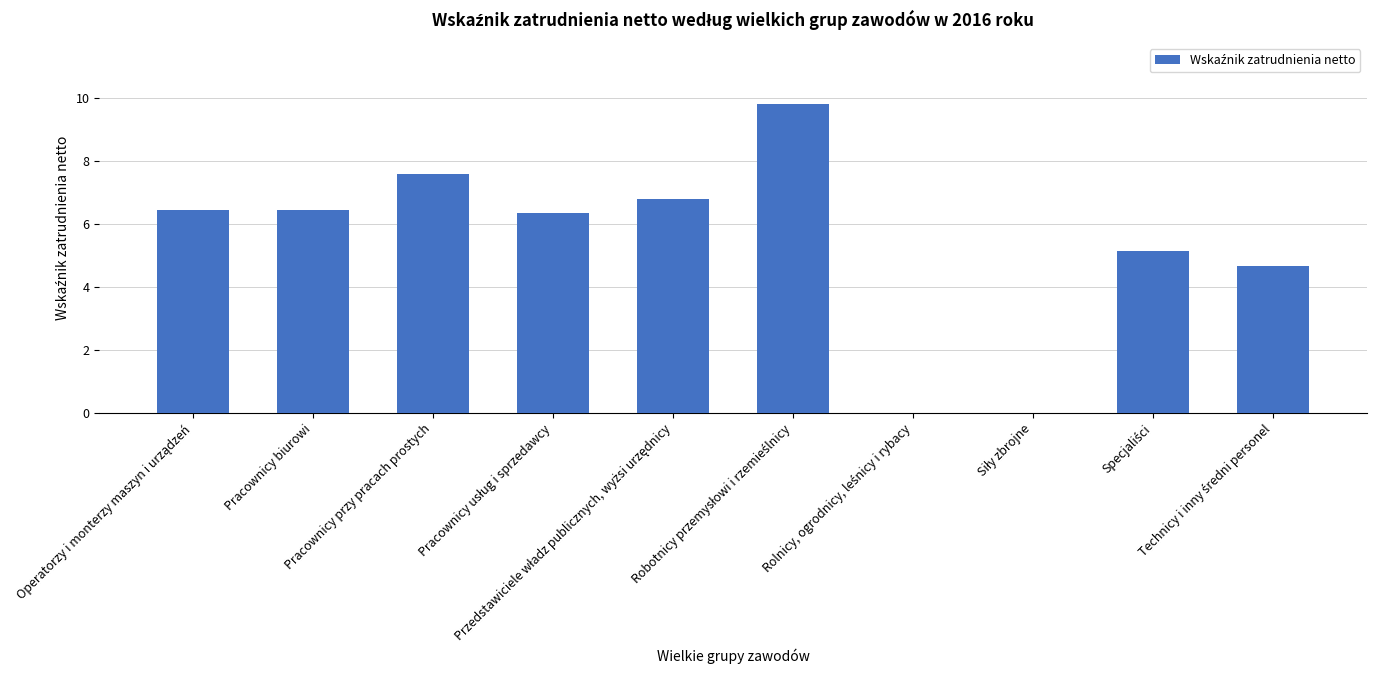

What is the greatest value displayed?

9.8